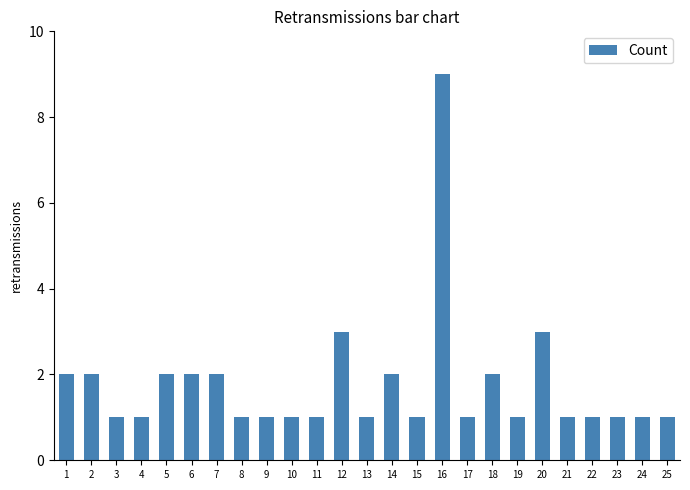

Approximately how many times larger is the value at 17 compared to 4?

1.0